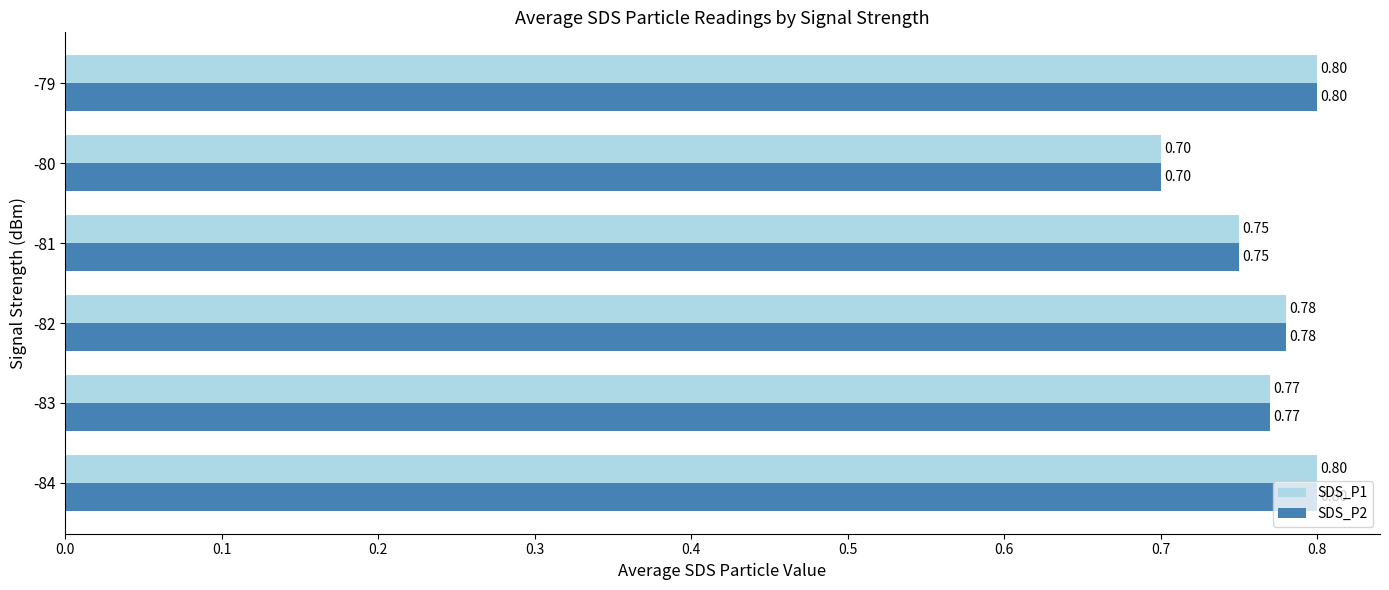

At how many categories does at least one series exceed 0?

6